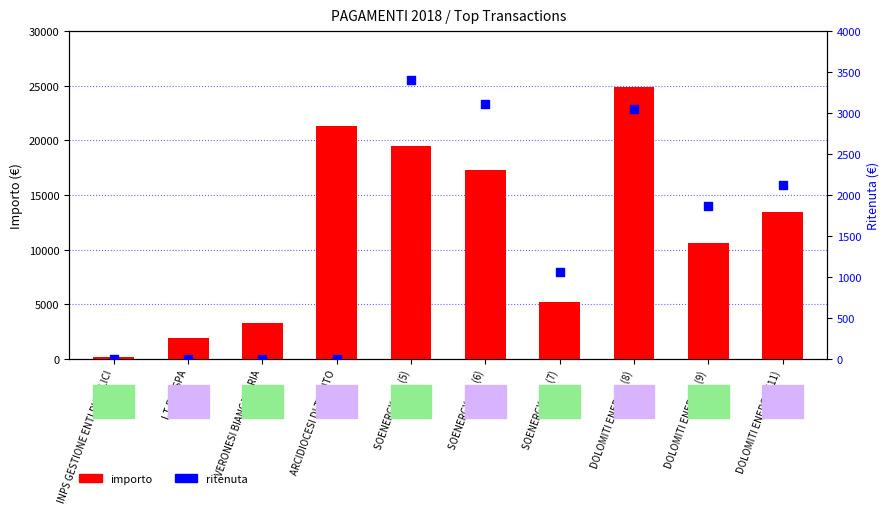

Is the value of importo at DOLOMITI ENERGIA (9) greater than the value of ritenuta at DOLOMITI ENERGIA (9)?

Yes